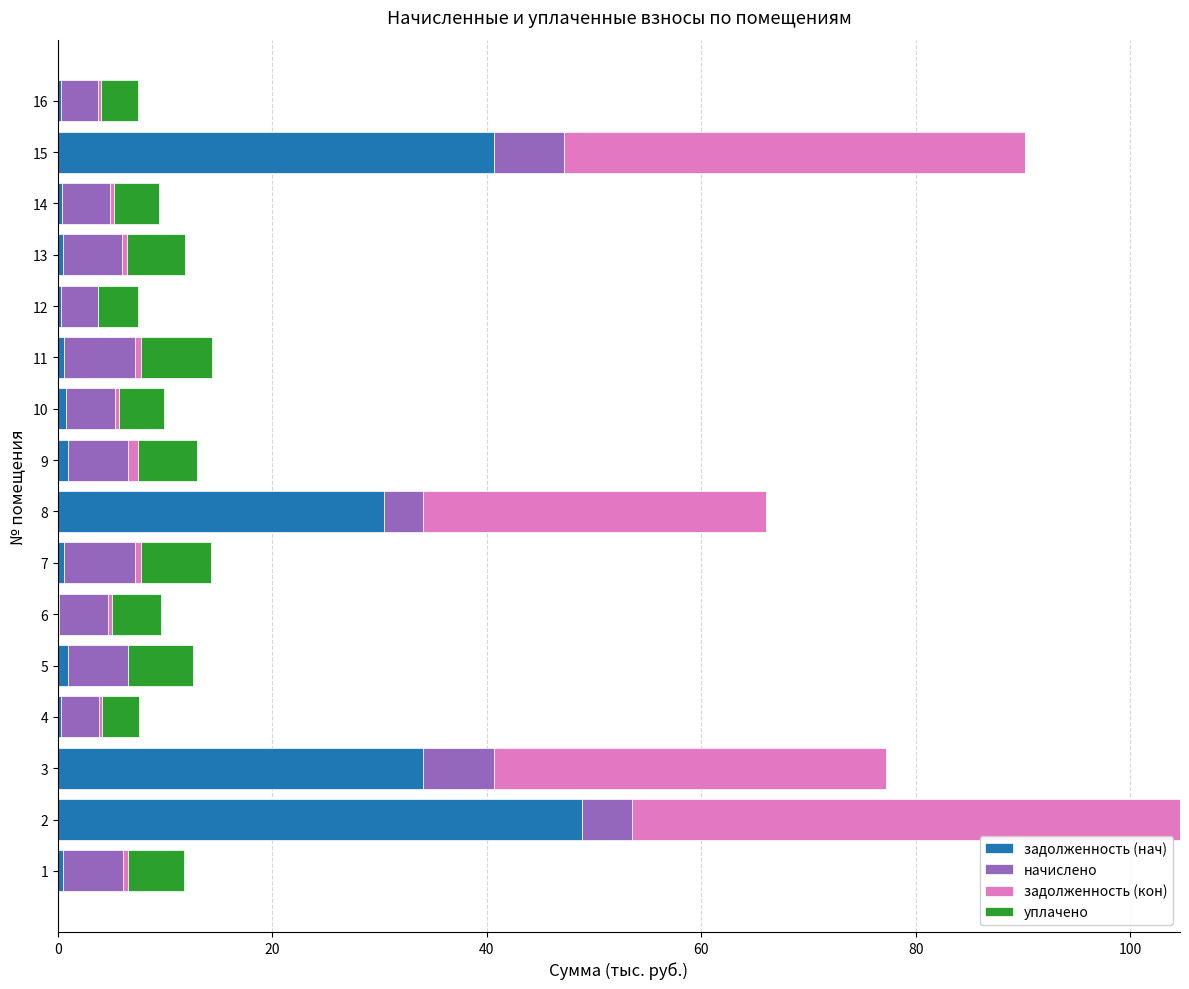

What is the total value across all series at 8?

66.0